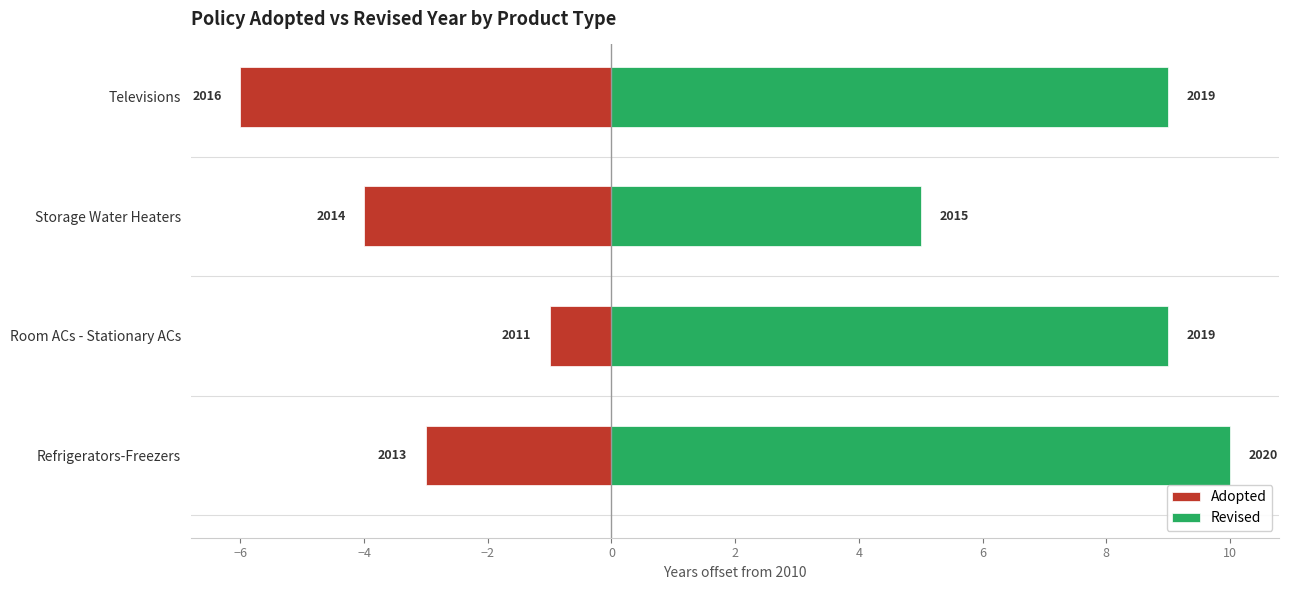

The Revised series shows 6 at Room ACs - Stationary ACs. True or false?

False